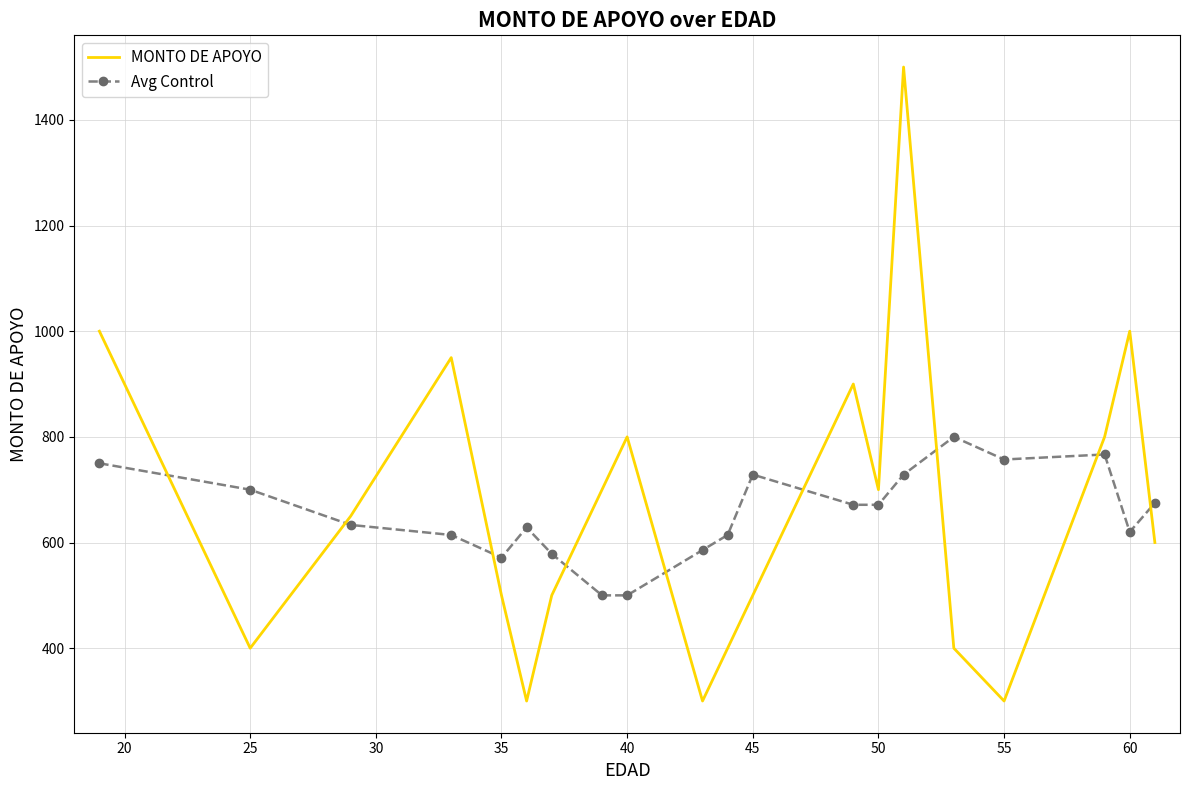

True or false: MONTO DE APOYO and Avg Control intersect in this chart.

True